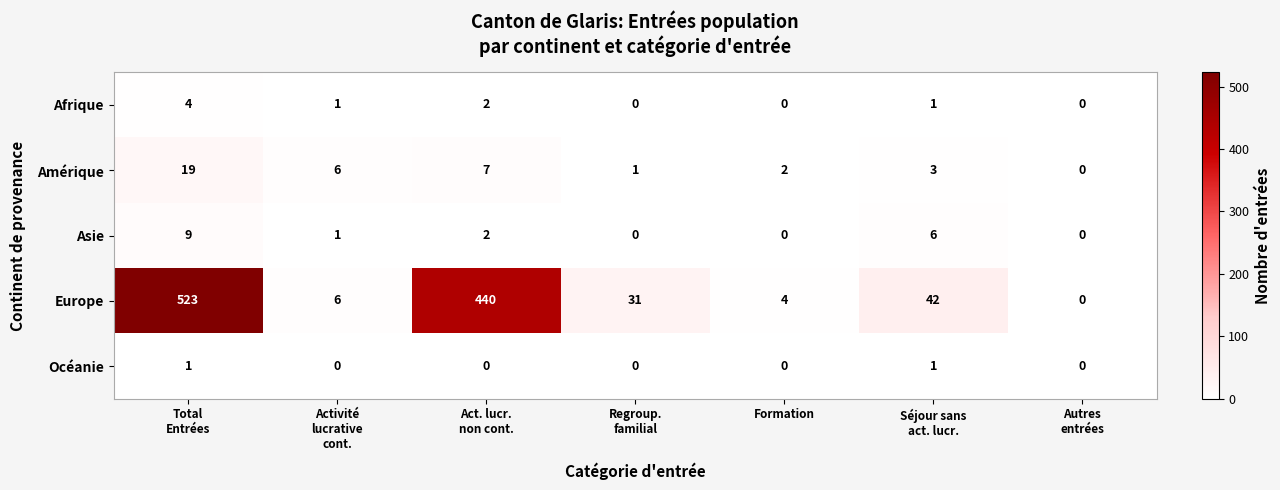

True or false: Asie has a value of -5 at Formation.

False